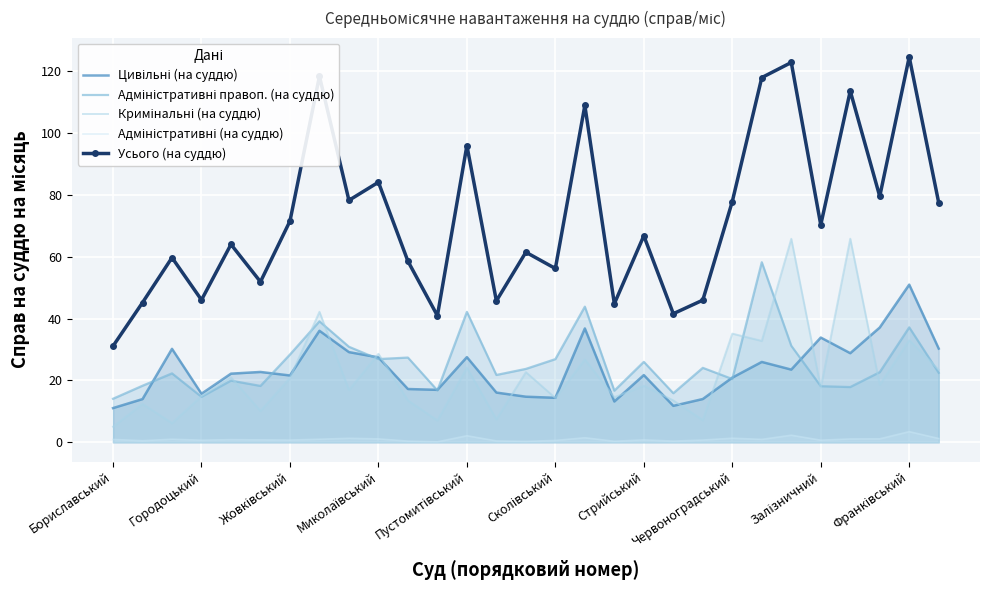

What is the minimum value shown in the chart?

0.1